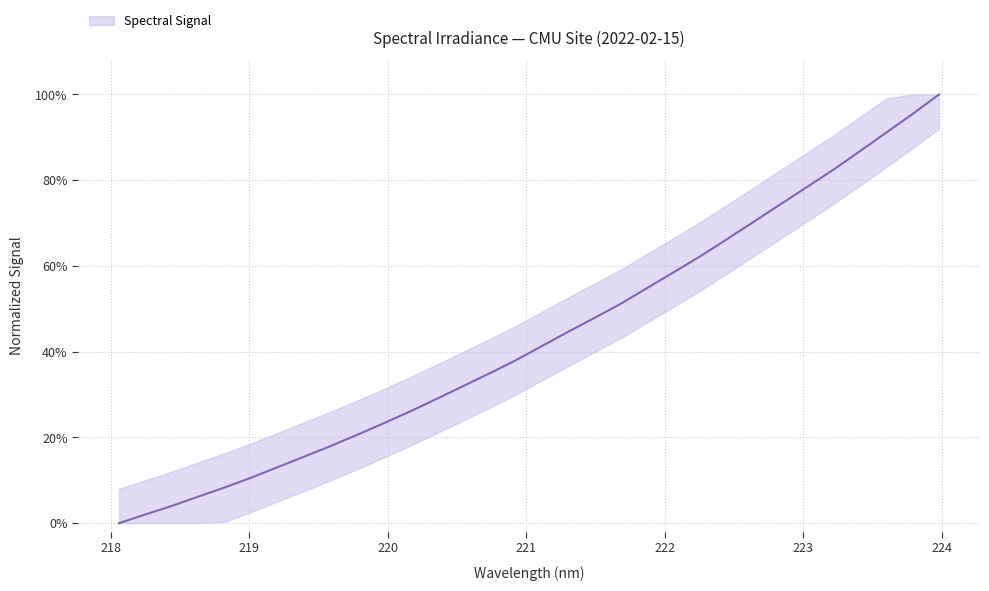

Is it true that the value at 223.5987 is 0.9?

True